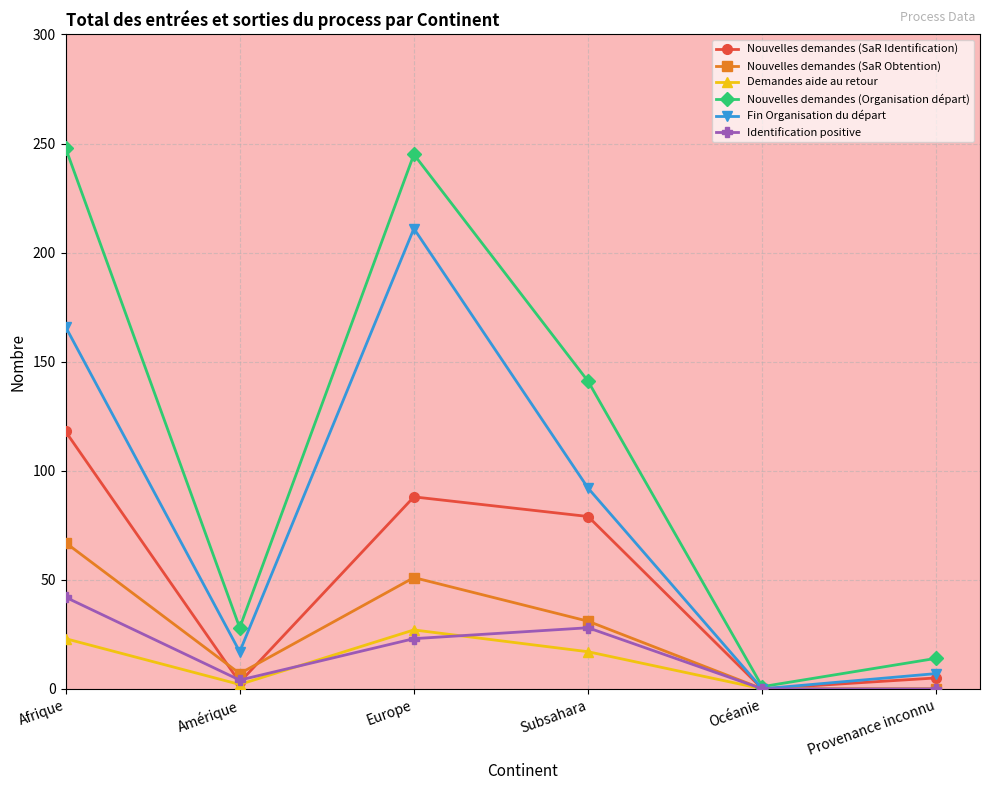

Reading left to right, transcribe all the data shown in this chart.

Nouvelles demandes (SaR Identification): Afrique=118	Amérique=3	Europe=88	Subsahara=79	Océanie=0	Provenance inconnu=5
Nouvelles demandes (SaR Obtention): Afrique=67	Amérique=7	Europe=51	Subsahara=31	Océanie=0	Provenance inconnu=0
Demandes aide au retour: Afrique=23	Amérique=2	Europe=27	Subsahara=17	Océanie=0	Provenance inconnu=0
Nouvelles demandes (Organisation départ): Afrique=248	Amérique=28	Europe=245	Subsahara=141	Océanie=1	Provenance inconnu=14
Fin Organisation du départ: Afrique=166	Amérique=17	Europe=211	Subsahara=92	Océanie=0	Provenance inconnu=7
Identification positive: Afrique=42	Amérique=4	Europe=23	Subsahara=28	Océanie=0	Provenance inconnu=0